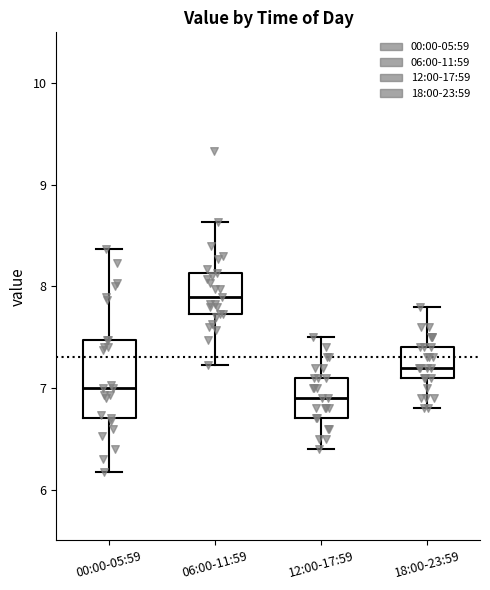

Reading left to right, transcribe this box plot: for each box, give where its median line is, the range the box spans, and where its two whiskers end, as read against the y-axis. The values are not printed on the chart, so give them approximately, as read against the axis.

00:00-05:59: median 7.0, box 6.7 to 7.5, whiskers 6.2 to 8.4
06:00-11:59: median 7.9, box 7.7 to 8.1, whiskers 7.2 to 8.6
12:00-17:59: median 6.9, box 6.7 to 7.1, whiskers 6.4 to 7.5
18:00-23:59: median 7.2, box 7.1 to 7.4, whiskers 6.8 to 7.8